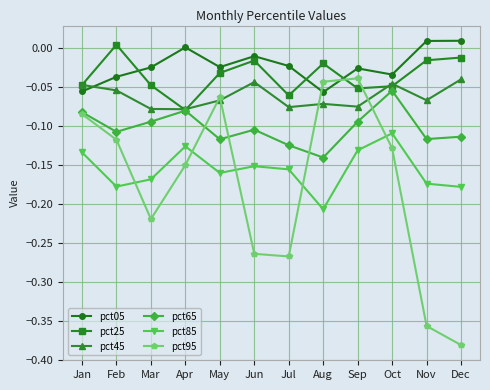

Which series has the largest total across all categories?

pct05